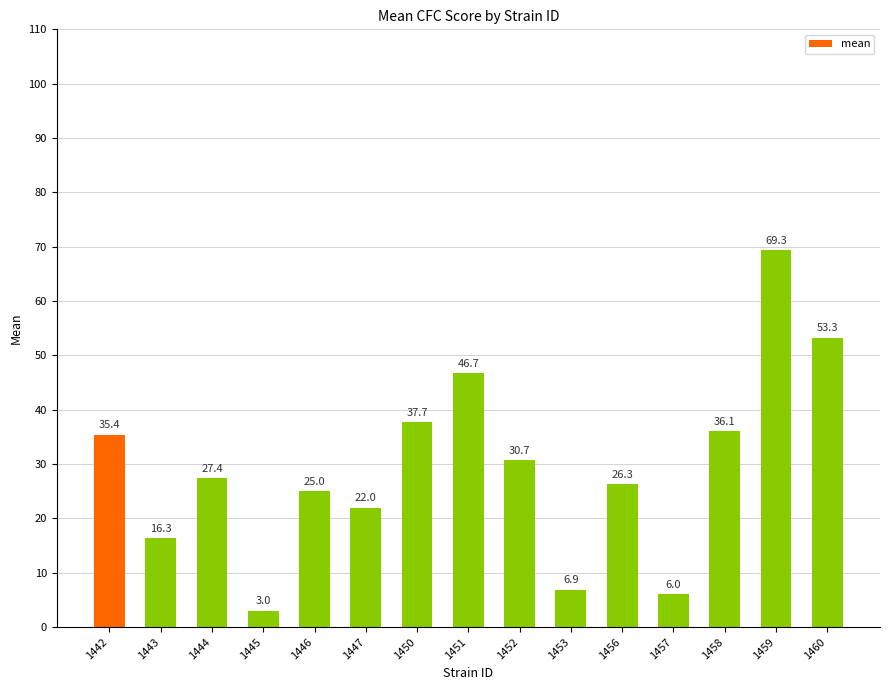

What is the difference between the values at 1450 and 1458?

1.6